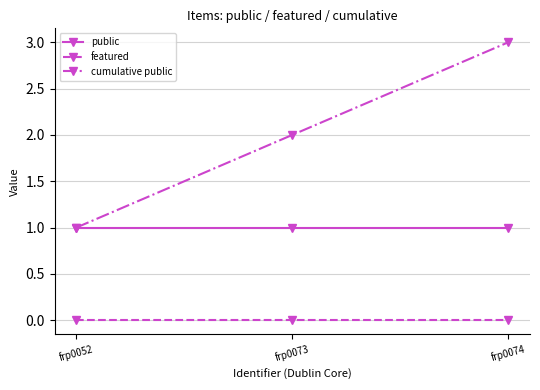

What is the difference between the highest and lowest values at frp0074?

3